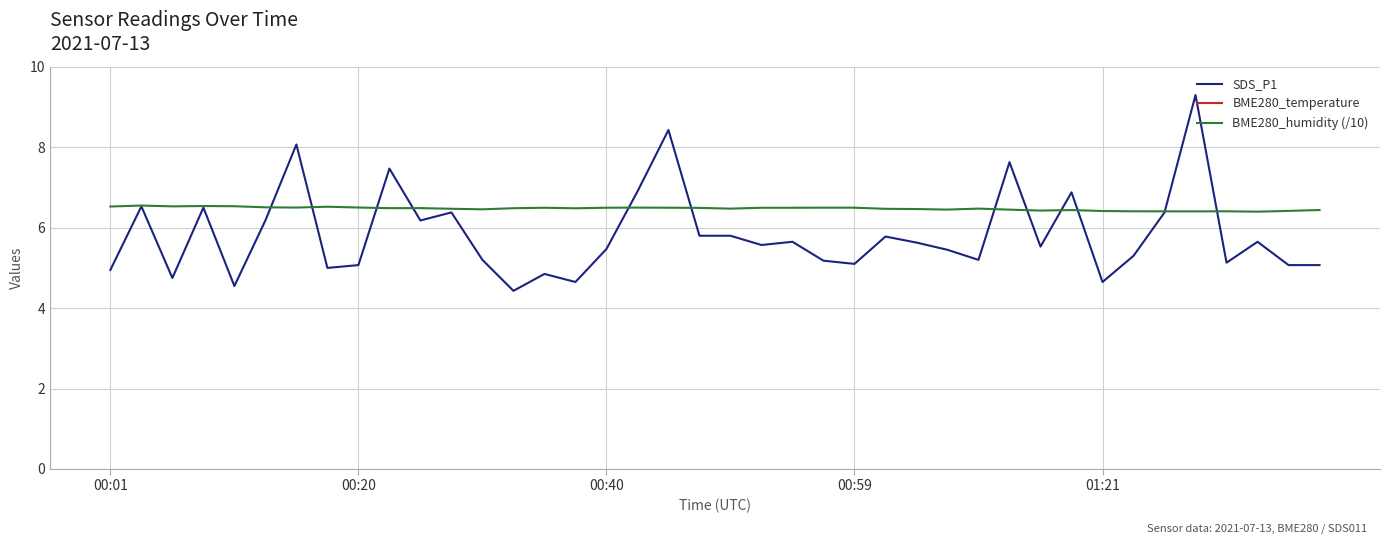

The SDS_P1 series shows 4.7 at 01:21. True or false?

True